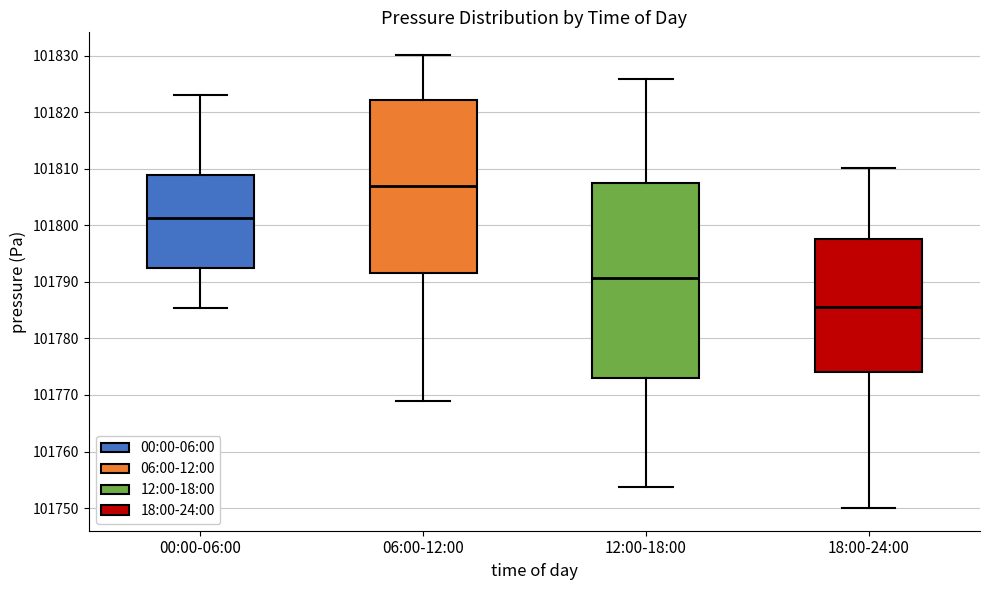

Reading left to right, read every box against the y-axis: the position of its median line, the range the box covers, and the ends of its whiskers. The values are not printed on the chart, so give them approximately, as read against the axis.

00:00-06:00: median 101801, box 101792 to 101809, whiskers 101785 to 101823
06:00-12:00: median 101807, box 101792 to 101822, whiskers 101769 to 101830
12:00-18:00: median 101791, box 101773 to 101808, whiskers 101754 to 101826
18:00-24:00: median 101786, box 101774 to 101798, whiskers 101750 to 101810